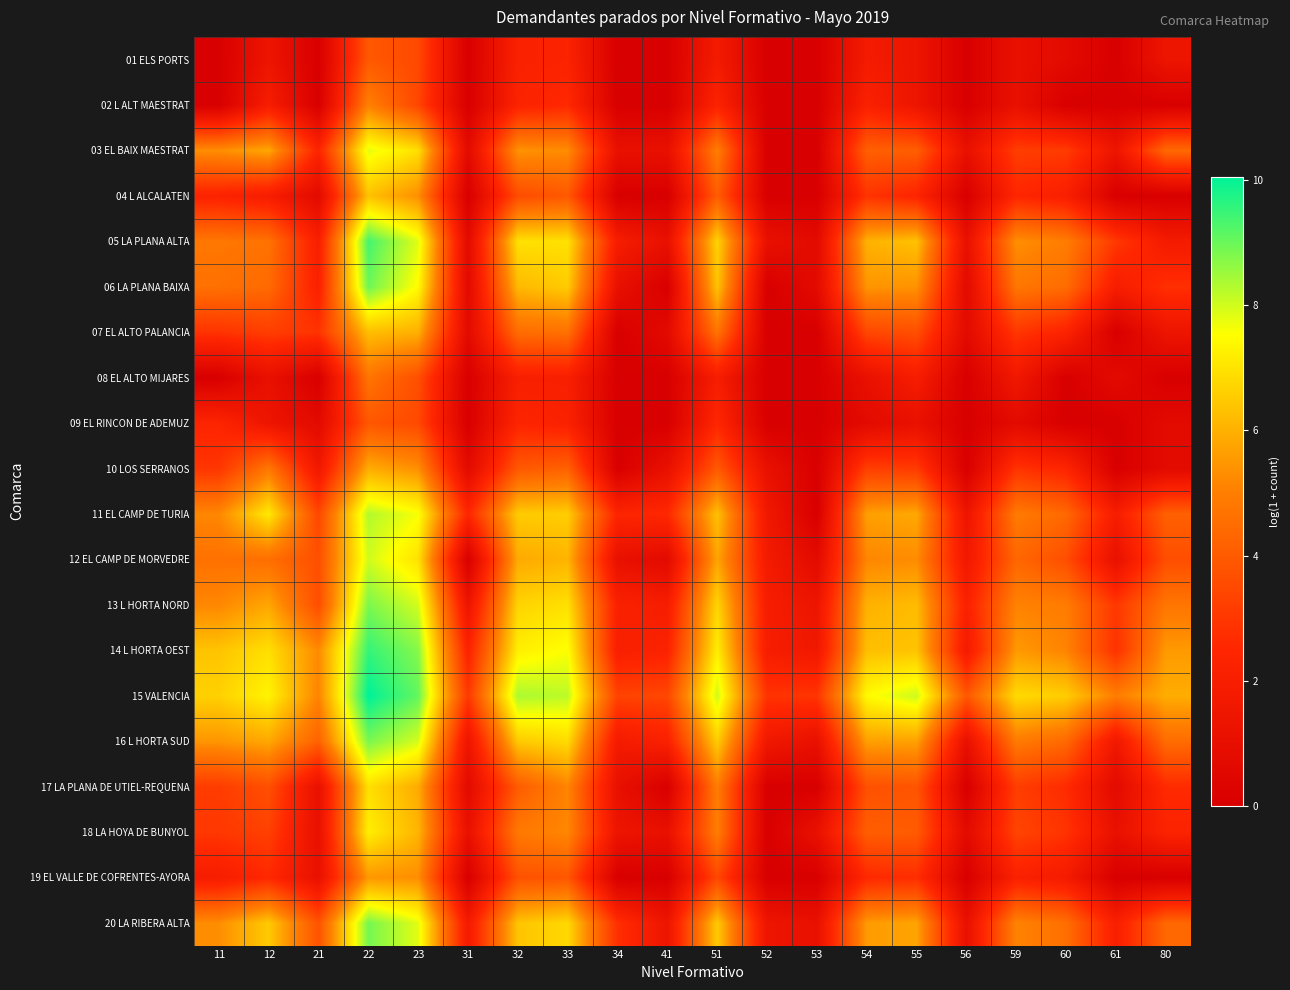

What is the spread (max minus min) of values at 53?

2.9